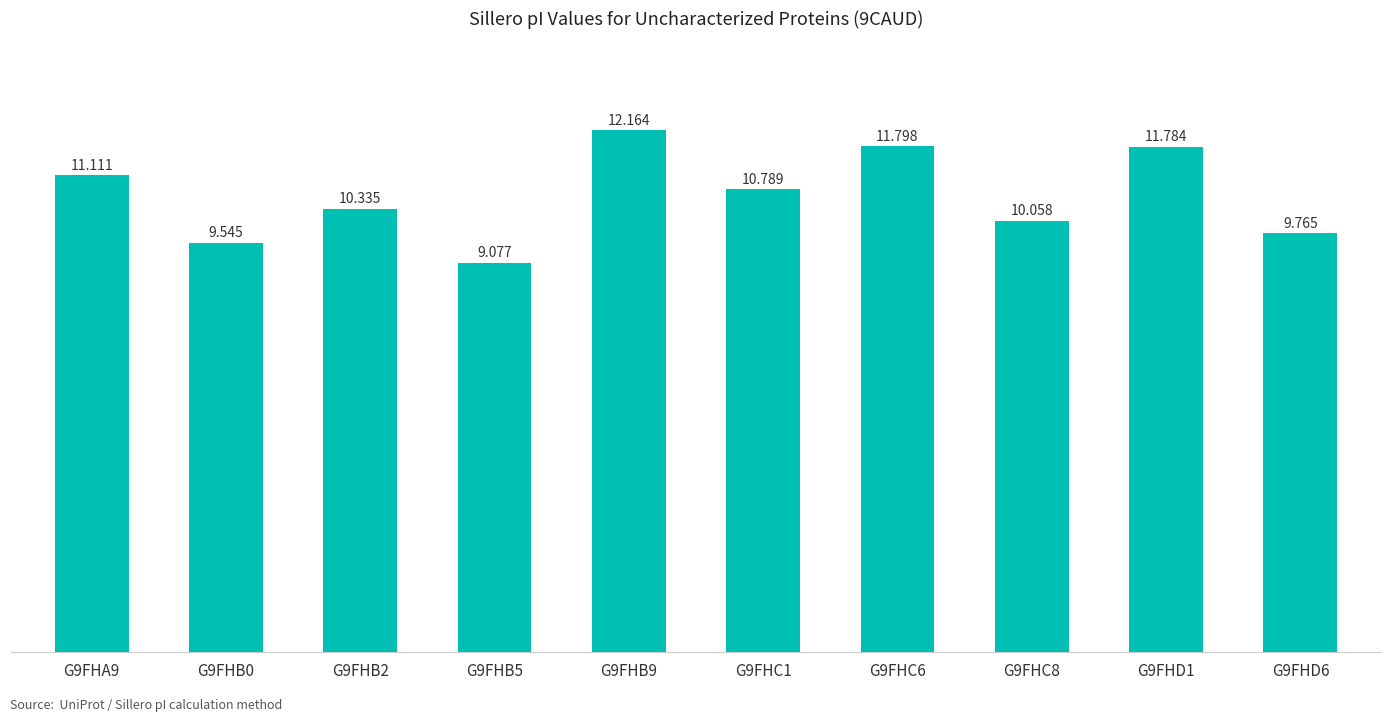

Reading left to right, list all the values displayed in this chart.

G9FHA9=11.1	G9FHB0=9.5	G9FHB2=10.3	G9FHB5=9.1	G9FHB9=12.2	G9FHC1=10.8	G9FHC6=11.8	G9FHC8=10.1	G9FHD1=11.8	G9FHD6=9.8